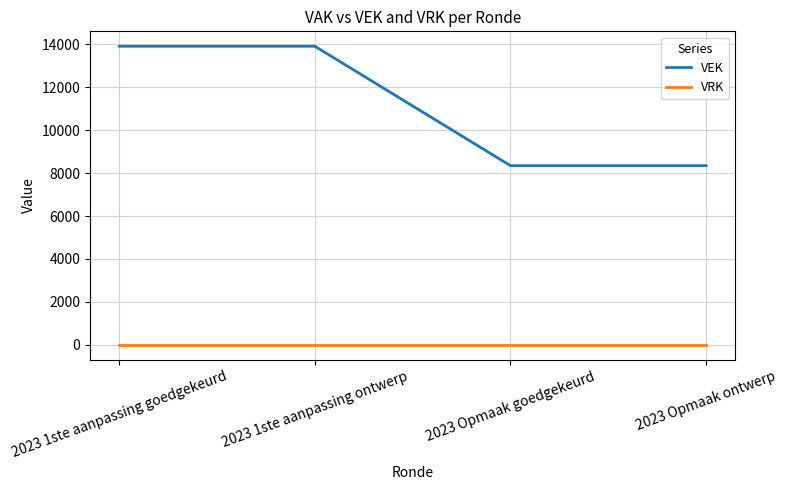

List the series in order of their overall mean, highest first.

VEK, VRK